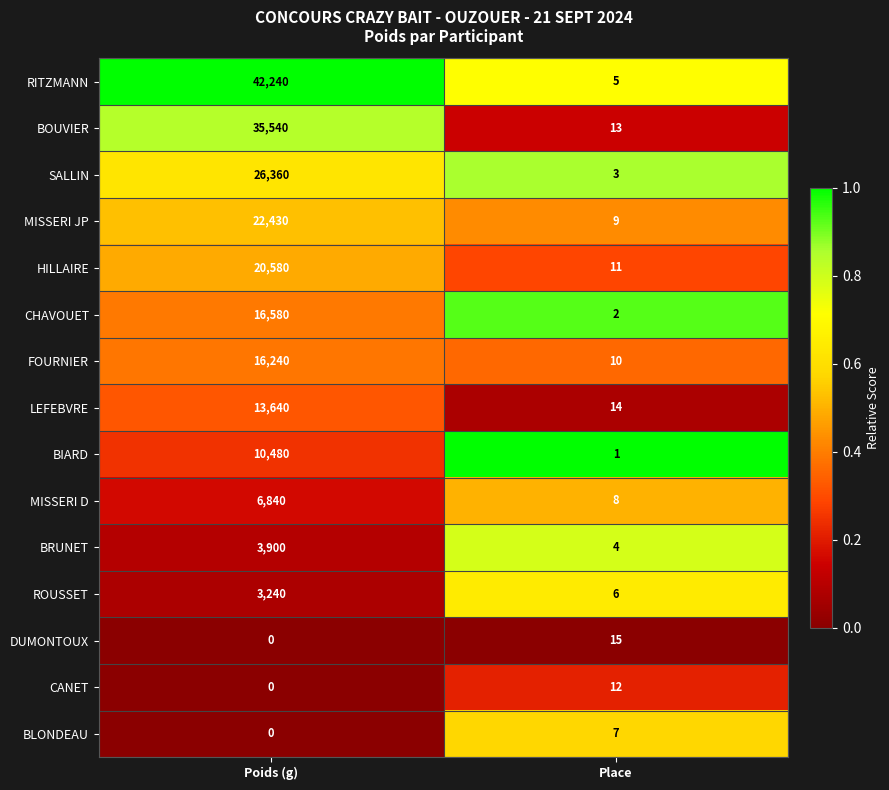

What is the sum of the DUMONTOUX values at Place and Poids (g)?

15